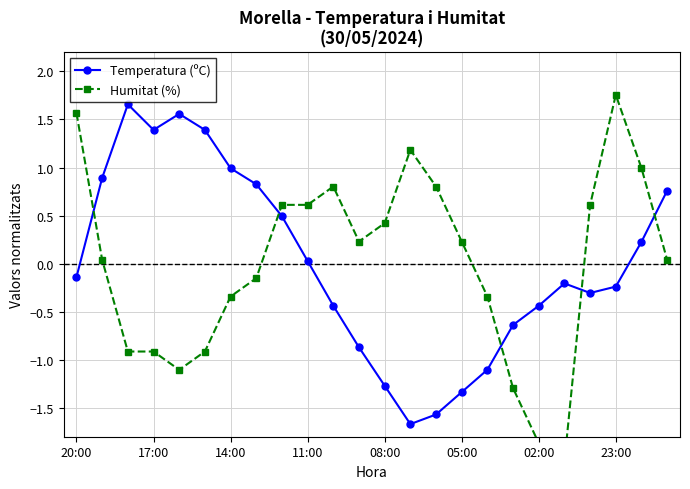

Which series has the widest spread of values?

Humitat (%)